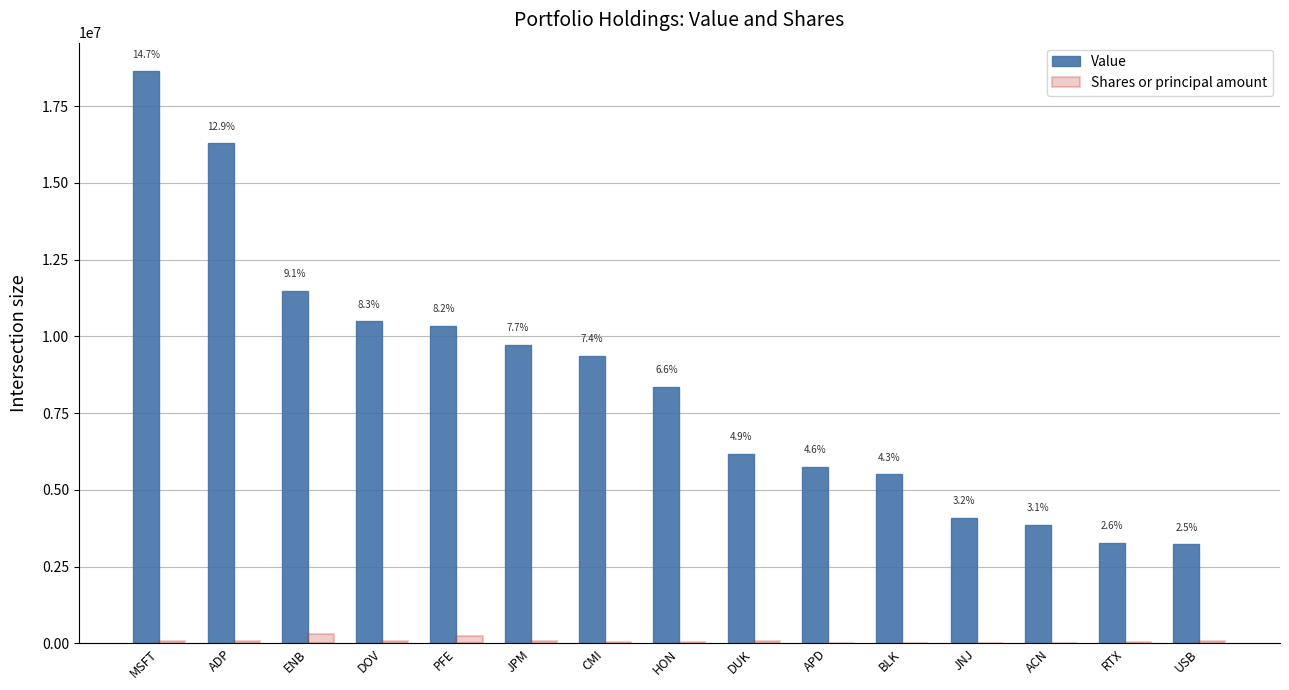

What position from the left is ADP?

2